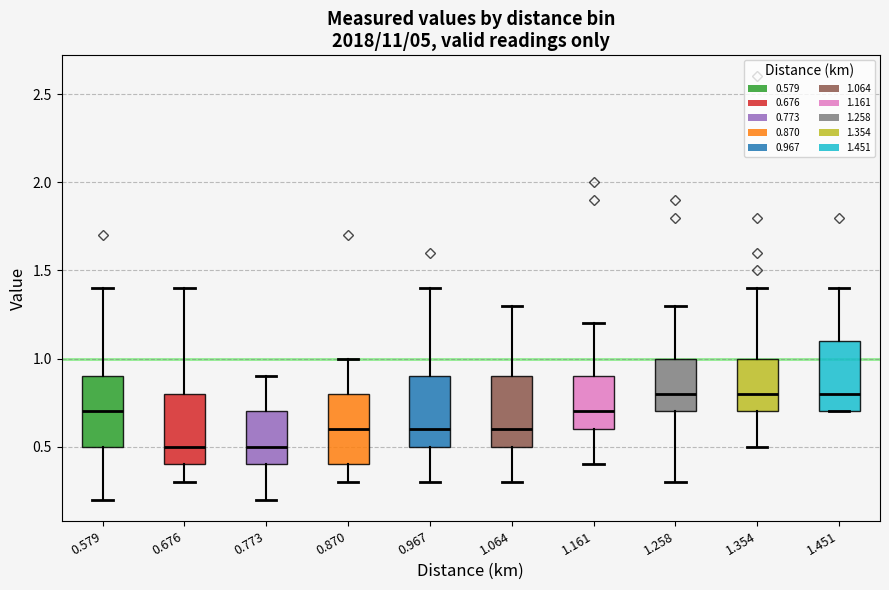

Reading left to right, transcribe this box plot: for each box, give where its median line is, the range the box spans, and where its two whiskers end, as read against the y-axis. The values are not printed on the chart, so give them approximately, as read against the axis.

0.579: median 0.7, box 0.5 to 0.9, whiskers 0.2 to 1.4
0.676: median 0.5, box 0.4 to 0.8, whiskers 0.3 to 1.4
0.773: median 0.5, box 0.4 to 0.7, whiskers 0.2 to 0.9
0.870: median 0.6, box 0.4 to 0.8, whiskers 0.3 to 1.0
0.967: median 0.6, box 0.5 to 0.9, whiskers 0.3 to 1.4
1.064: median 0.6, box 0.5 to 0.9, whiskers 0.3 to 1.3
1.161: median 0.7, box 0.6 to 0.9, whiskers 0.4 to 1.2
1.258: median 0.8, box 0.7 to 1.0, whiskers 0.3 to 1.3
1.354: median 0.8, box 0.7 to 1.0, whiskers 0.5 to 1.4
1.451: median 0.8, box 0.7 to 1.1, whiskers 0.7 to 1.4